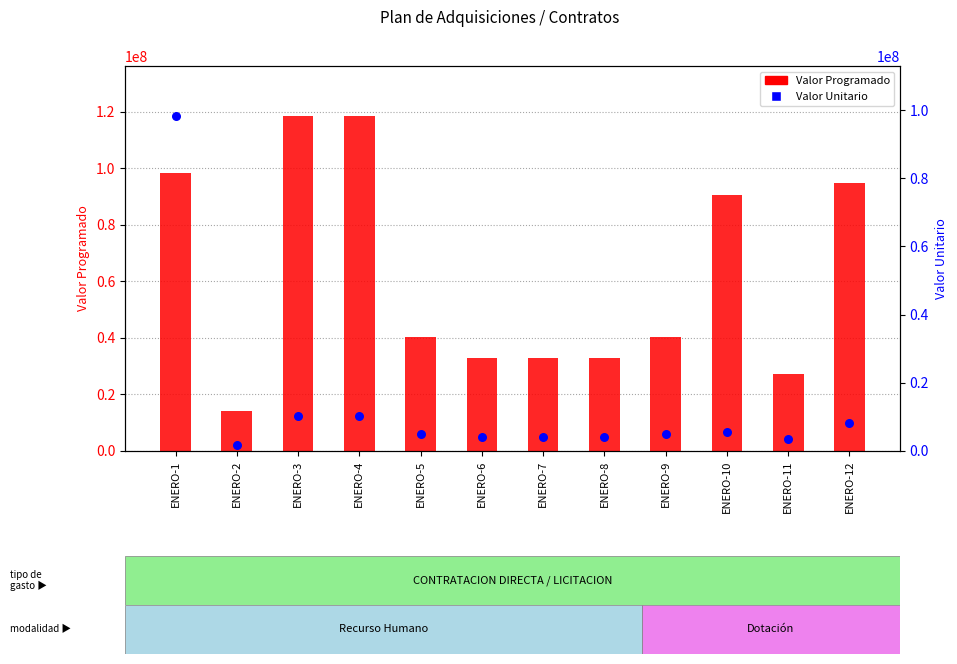

Is the value of Valor Unitario at ENERO-9 greater than the value of Valor Programado at ENERO-4?

No